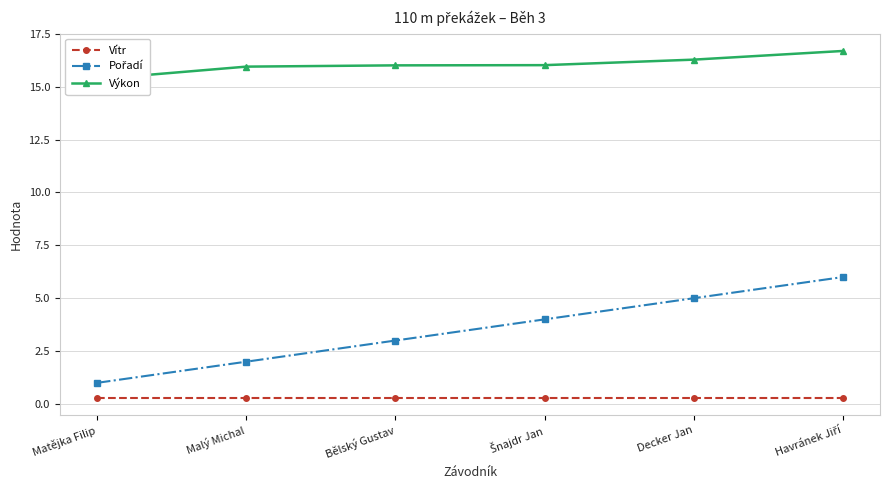

Between Šnajdr Jan and Havránek Jiří, which series saw the biggest shift?

Pořadí